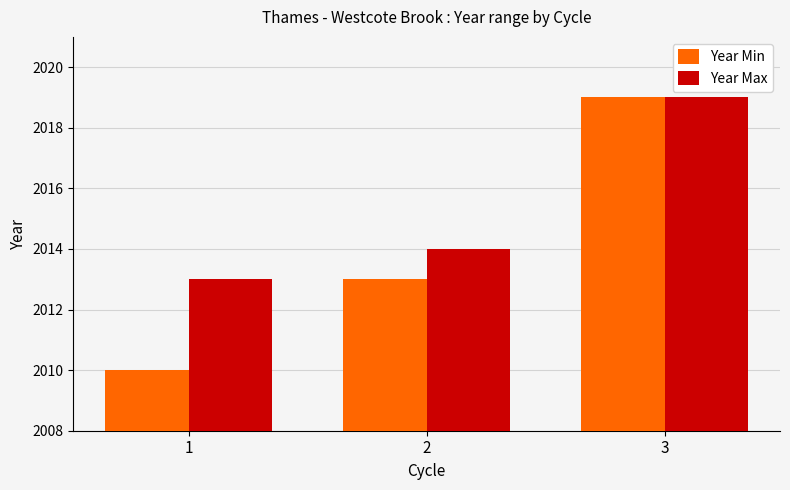

What value does the Year Min series have at 1?

2010